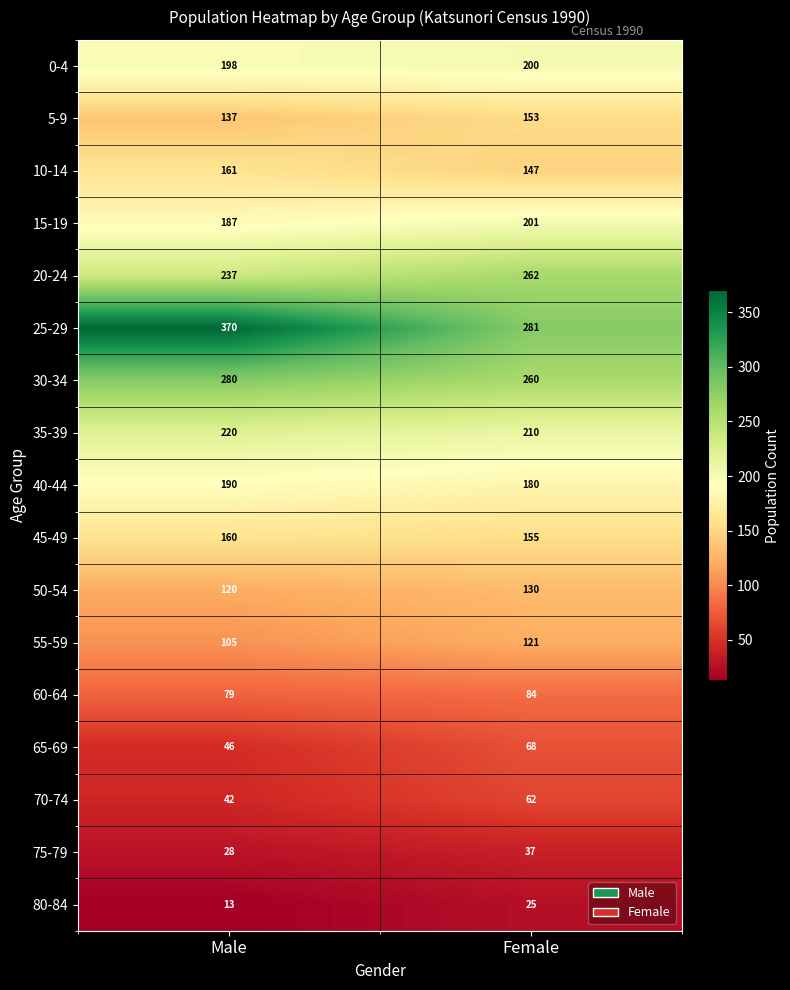

Which category has the lowest value in the 75-79 series?

Male